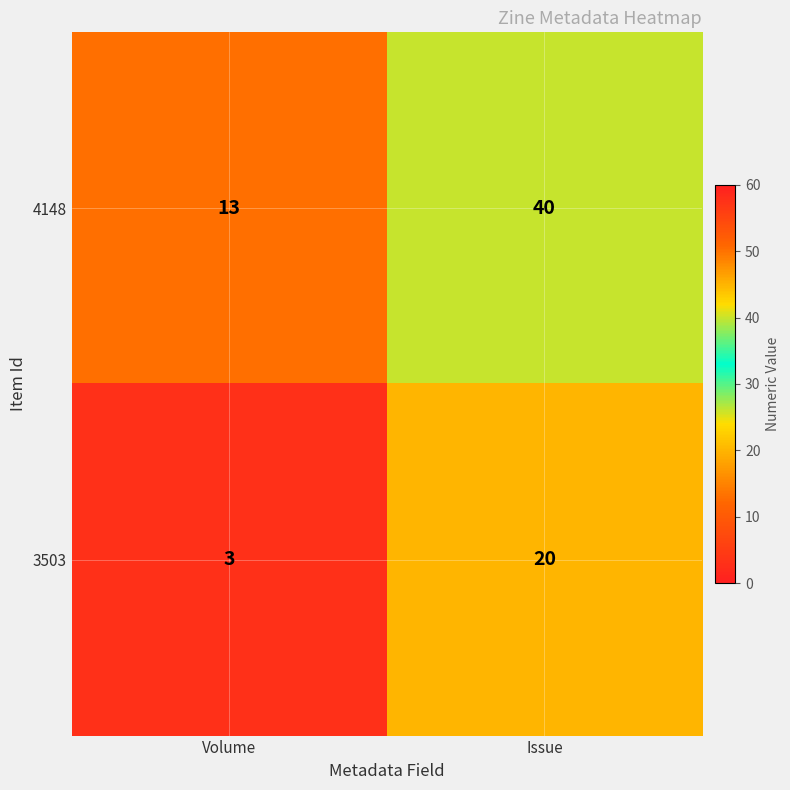

What is the sum of all 3503 values?

23